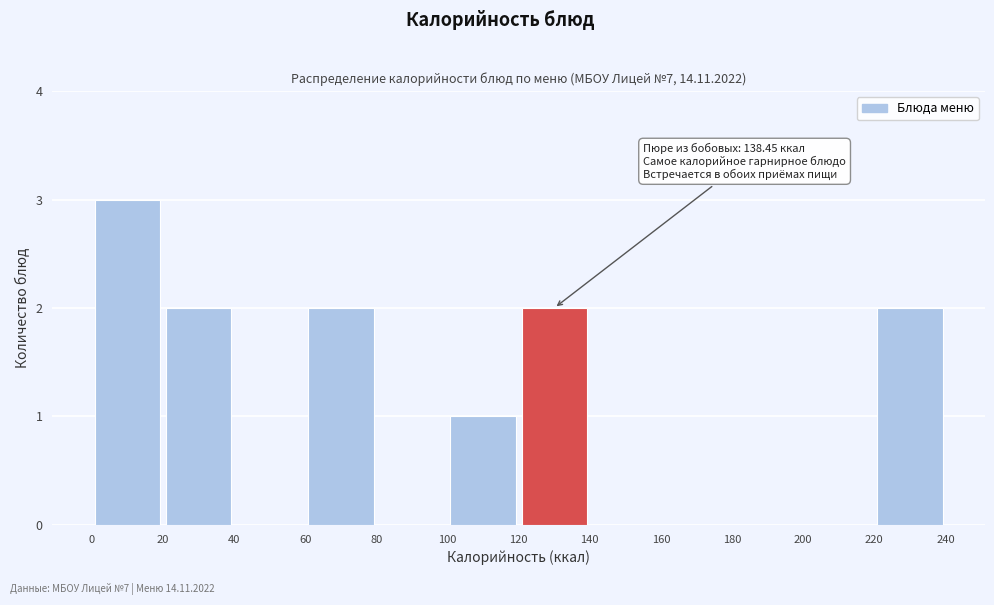

Which range on the x-axis has the tallest bar?

0 to 20